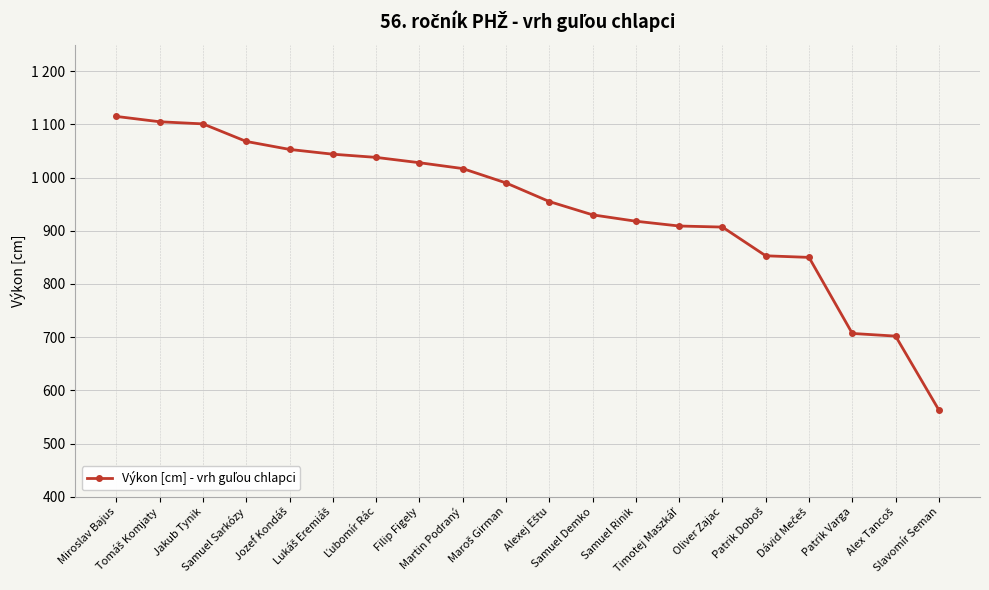

What is the average value?

943